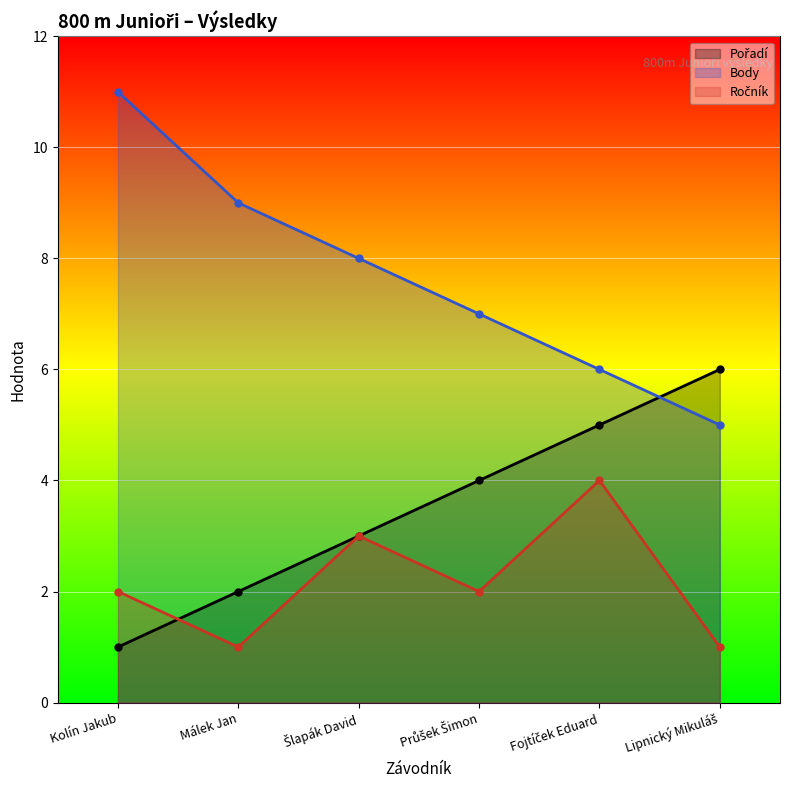

Which series has the widest spread of values?

Body